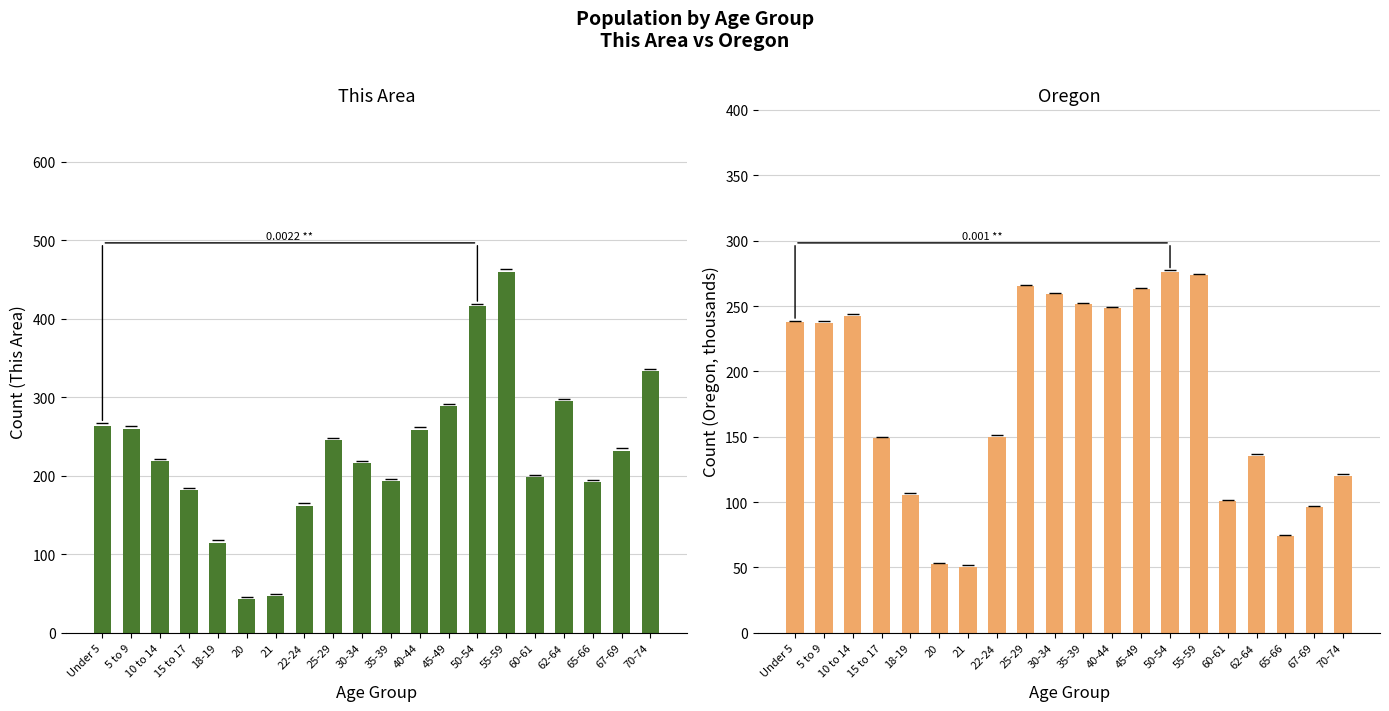

What is the label of the 5th bar from the left?

18-19